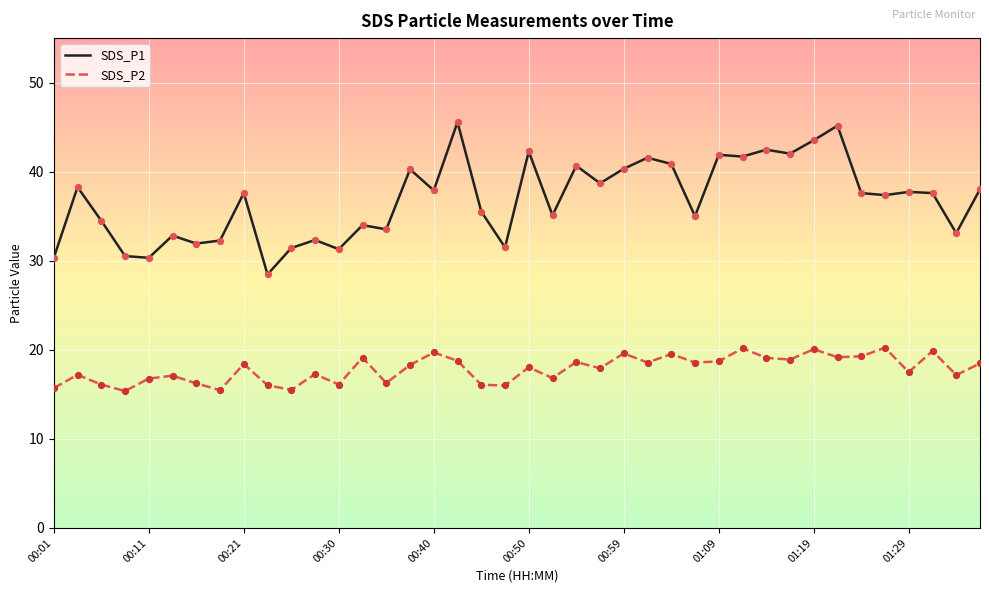

Which series has the largest range (max minus min)?

SDS_P1